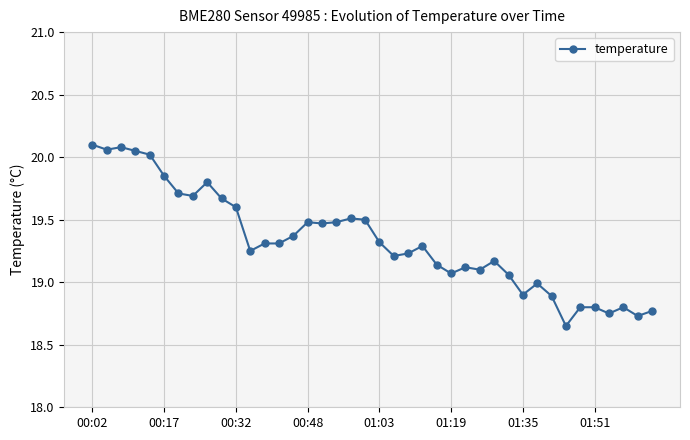

What is the average value?

19.3